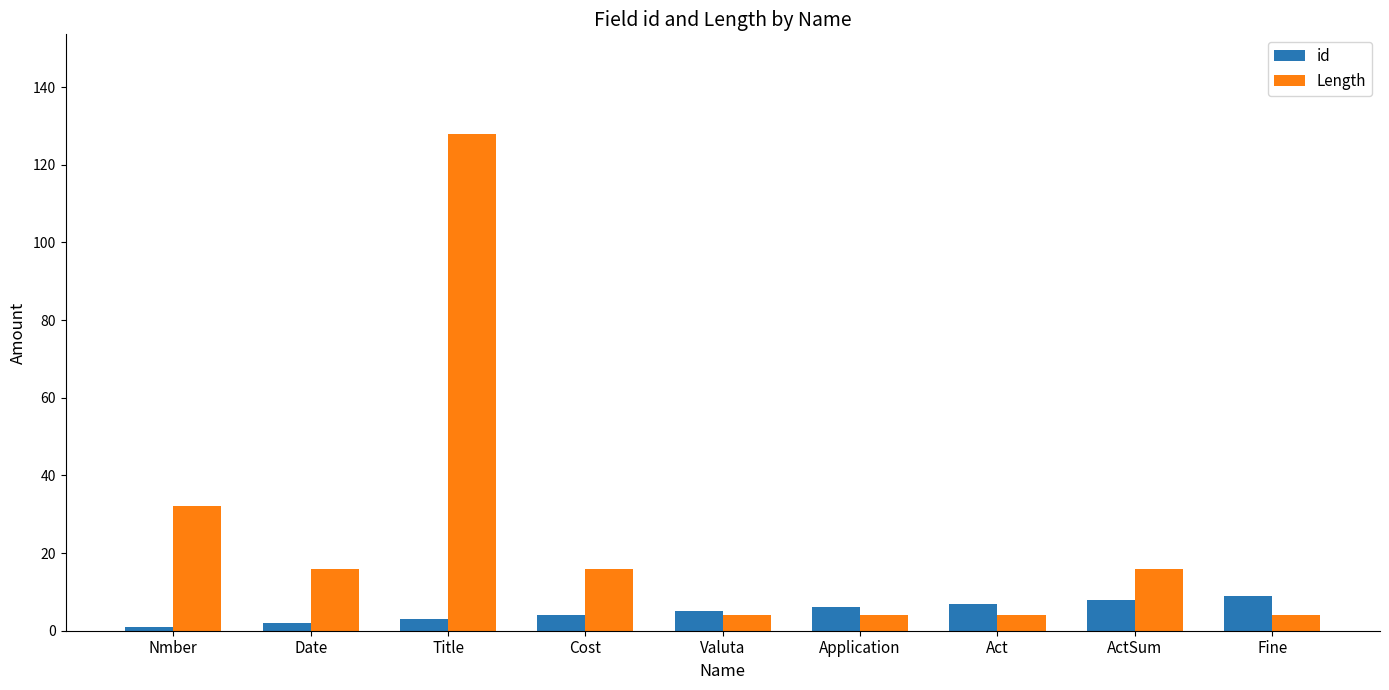

At how many categories does at least one series exceed 93?

1